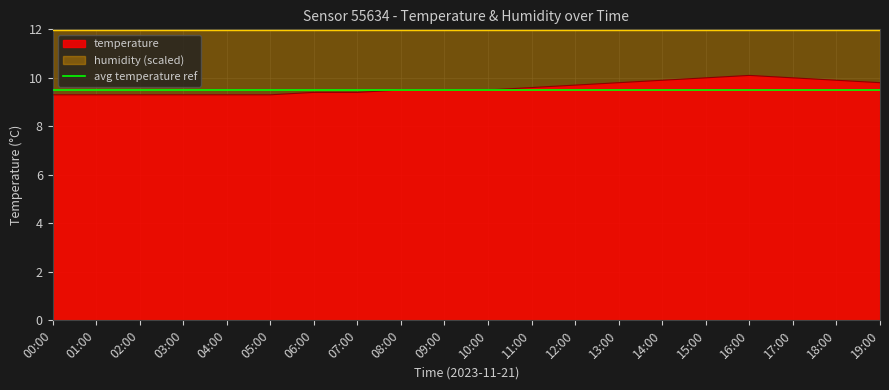

How many interior local peaks (higher than both neighbors) does the data have?

1